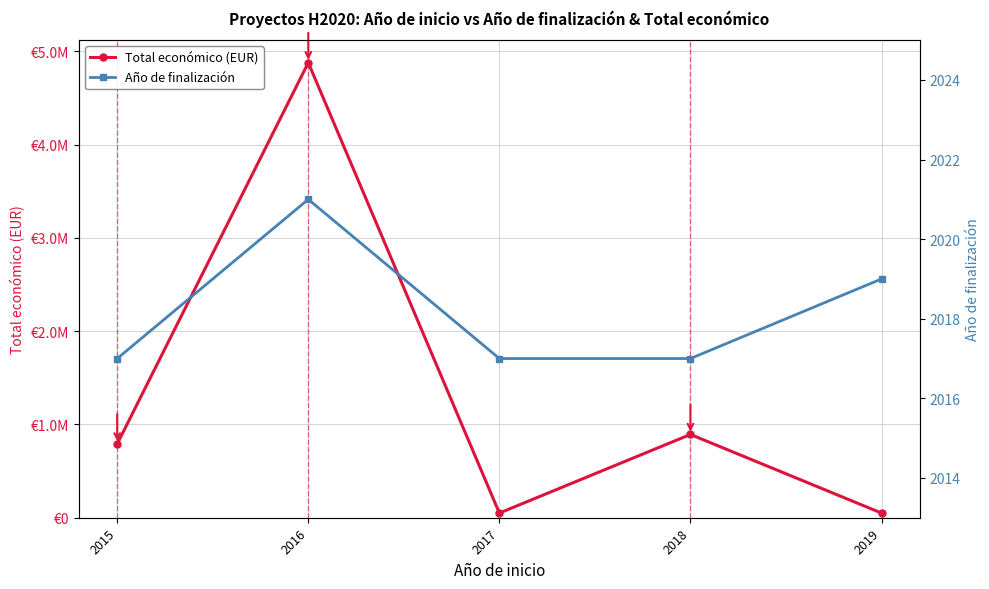

Which series has the widest spread of values?

Total económico (EUR)